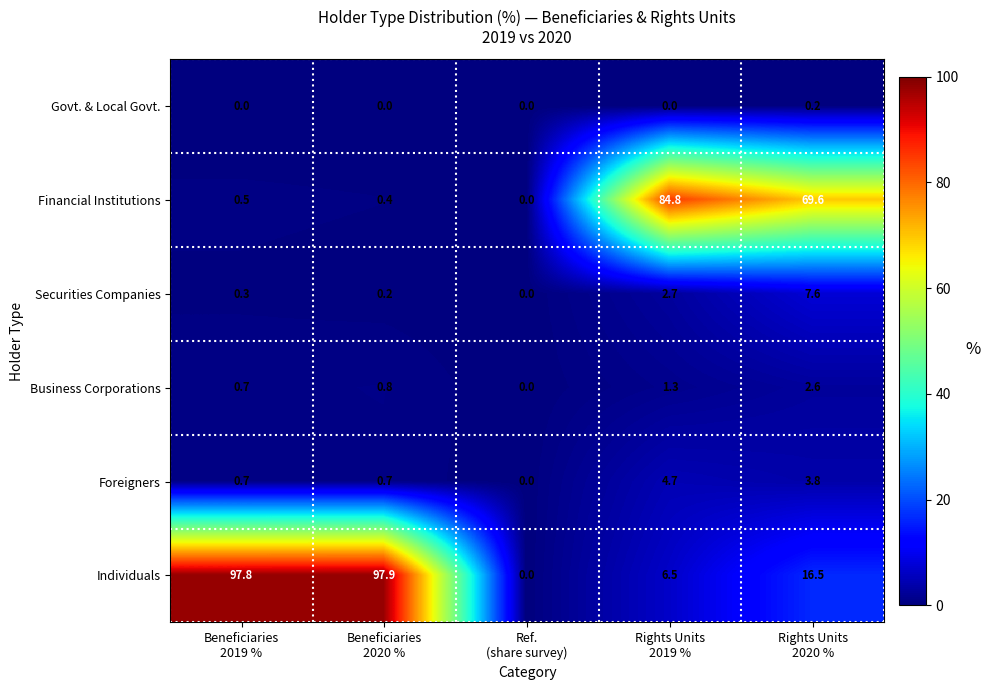

What is the average value of the Business Corporations series?

1.1